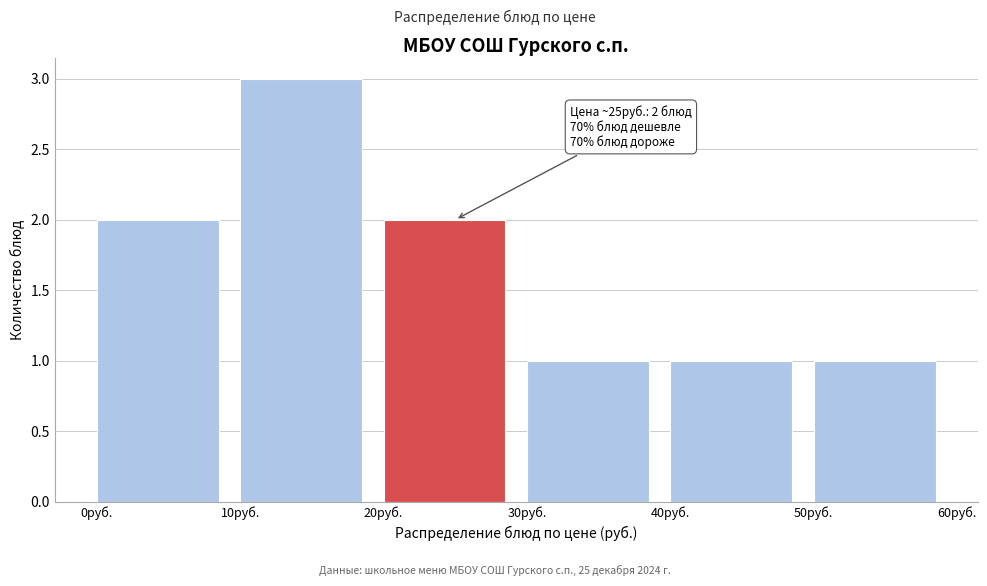

Which range on the x-axis has the tallest bar?

10 to 20